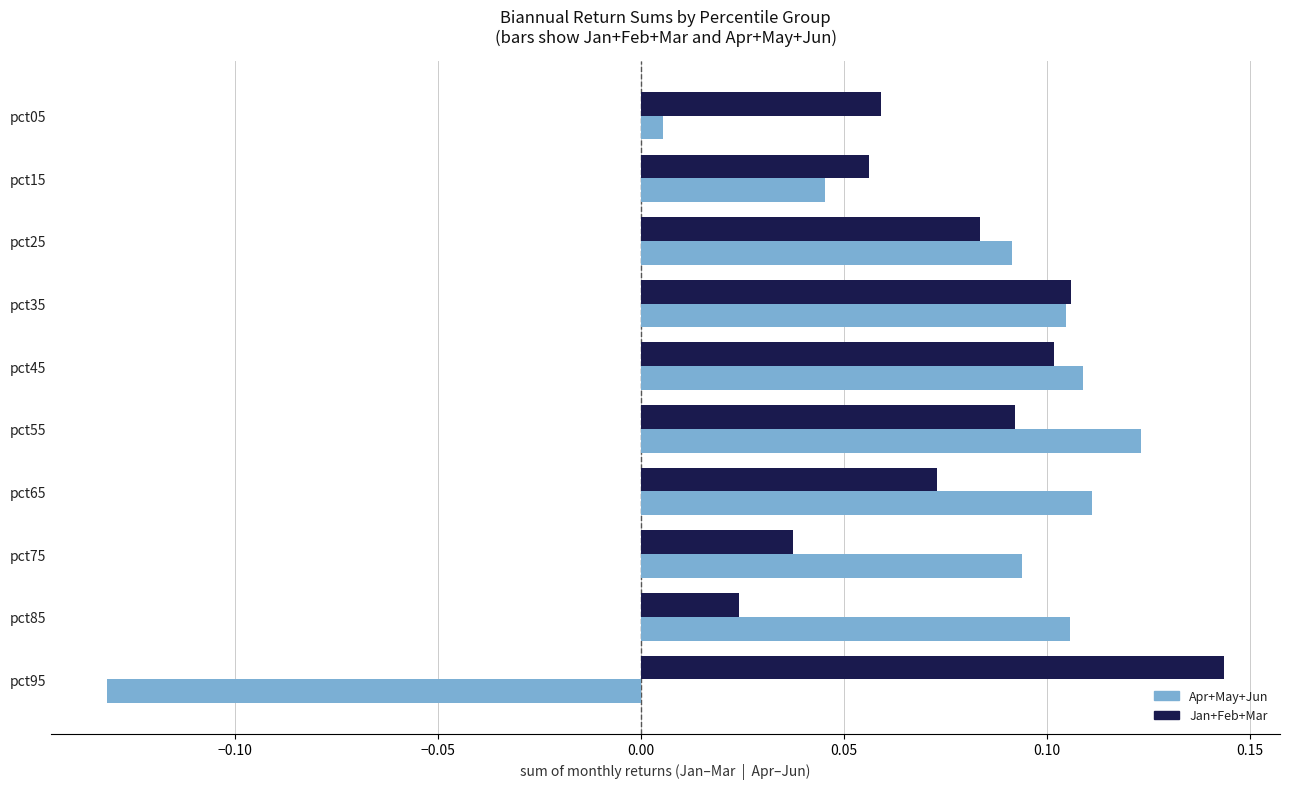

Between pct15 and pct85, which series saw the biggest shift?

Apr+May+Jun